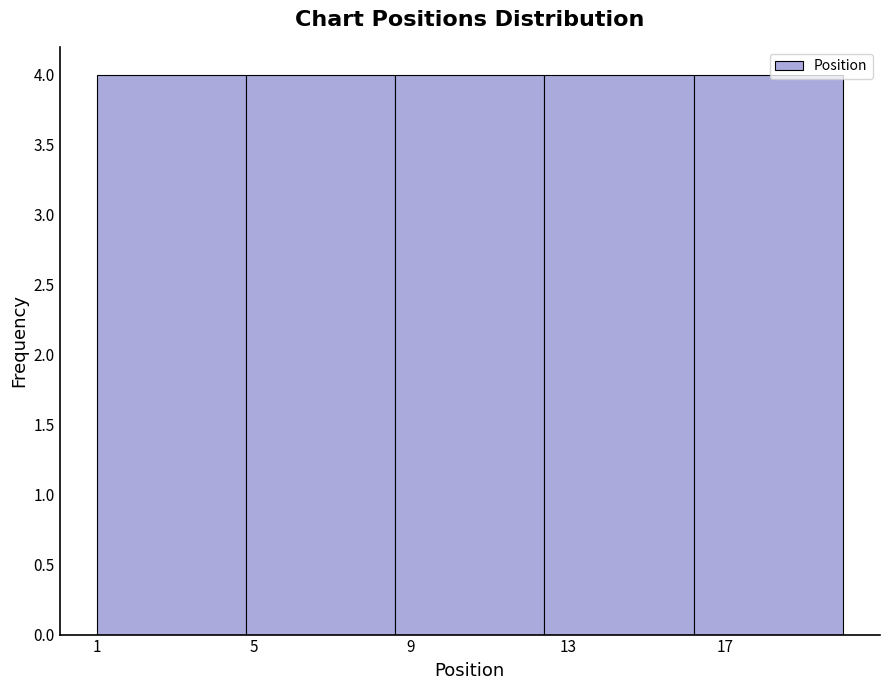

What is the height of the bar covering 4.8 to 8.6 on the x-axis? Neither the bar edges nor the heights are printed on the chart, so give them approximately, as read against the axes.

4